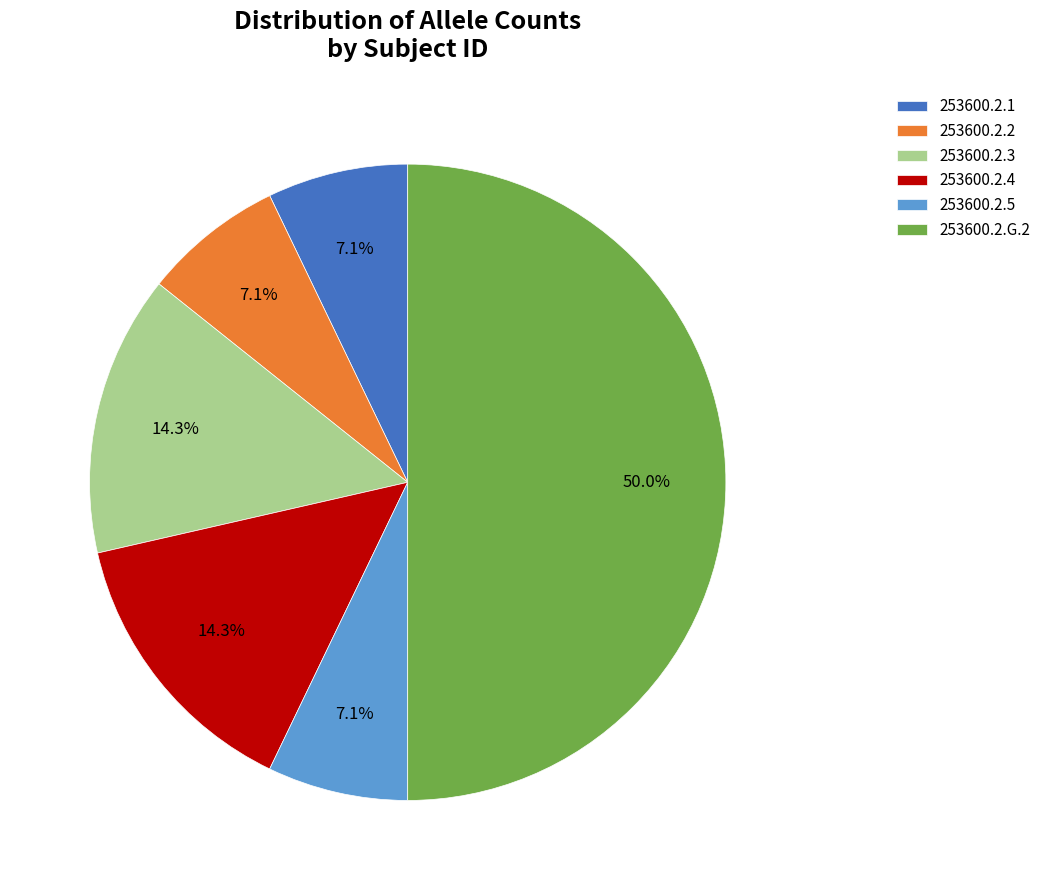

What percentage is the 253600.2.4 slice, to the nearest percent?

14%